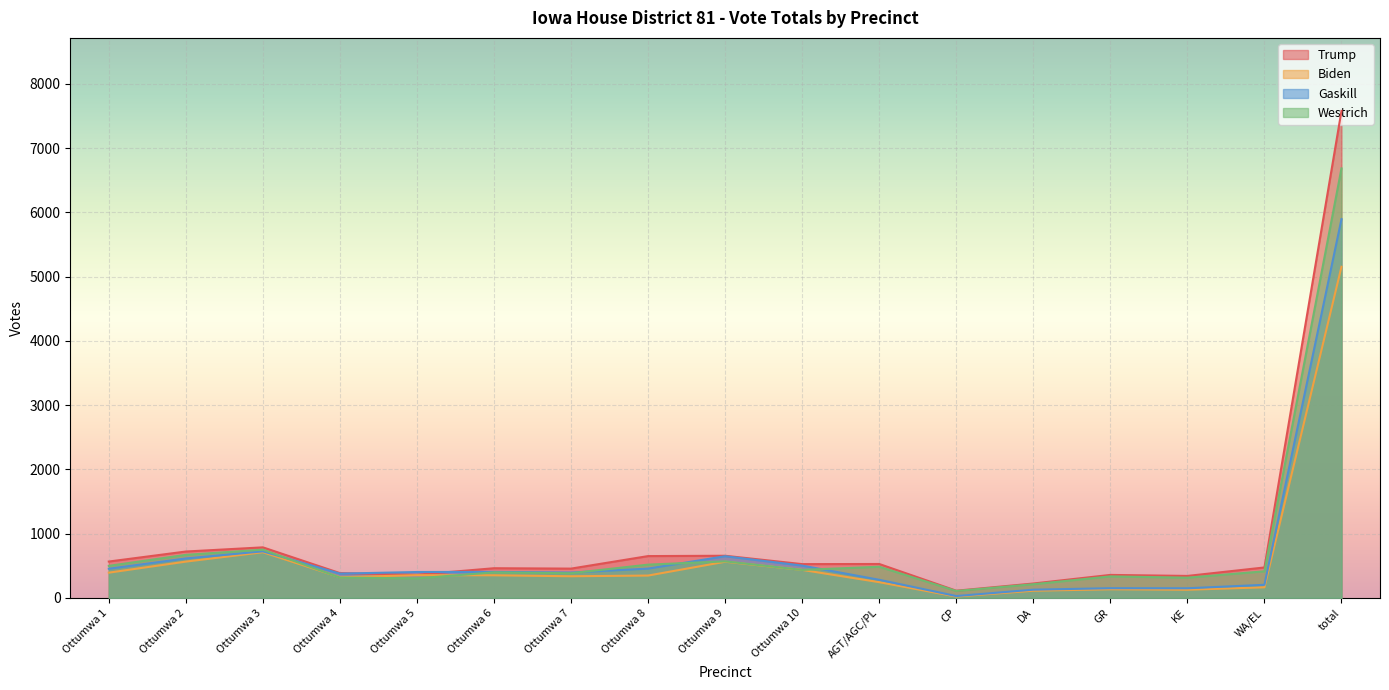

In Trump, how many points are higher than both neighbors (excluding endpoints)?

5